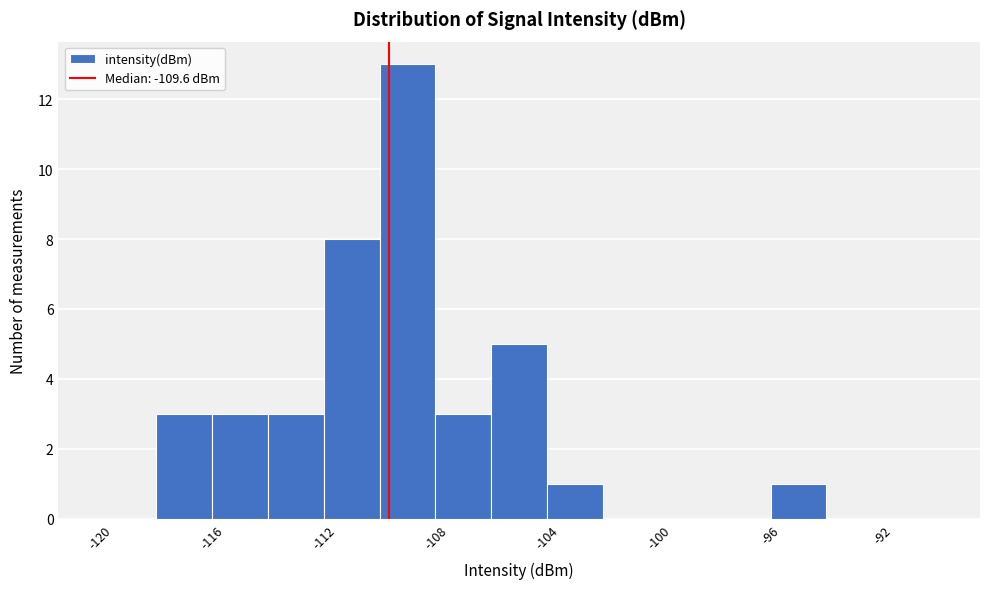

Over which range of the x-axis is the bar tallest?

-110 to -108